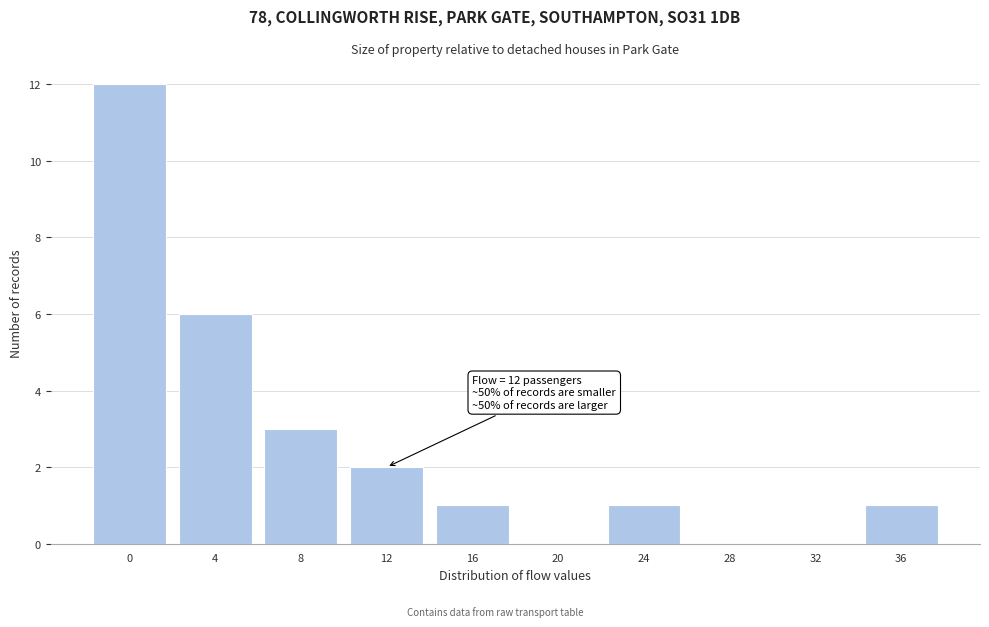

Reading right to left, extract all data points from this chart.

36=1	32=0	28=0	24=1	20=0	16=1	12=2	8=3	4=6	0=12